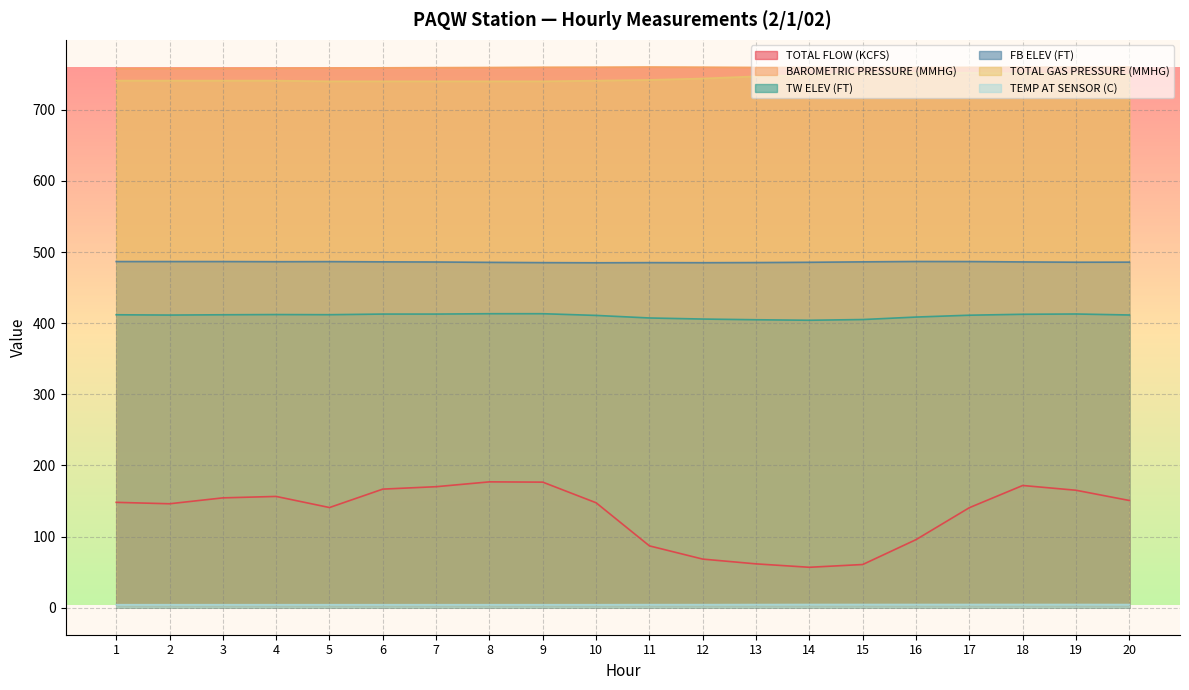

Is the value of TEMP AT SENSOR (C) at 11 greater than the value of TOTAL FLOW (KCFS) at 3?

No